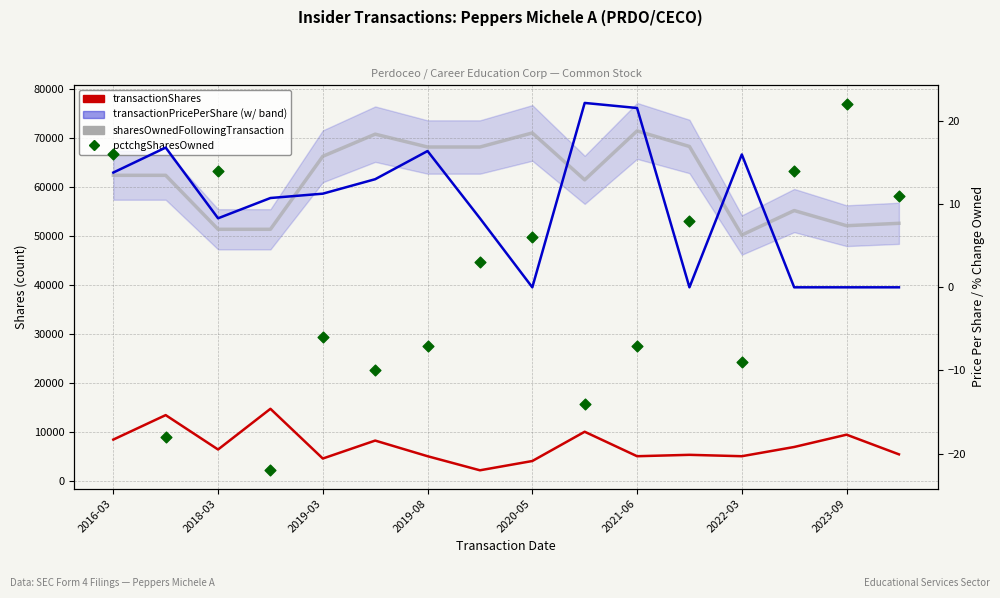

At how many categories does at least one series exceed 63072?

7